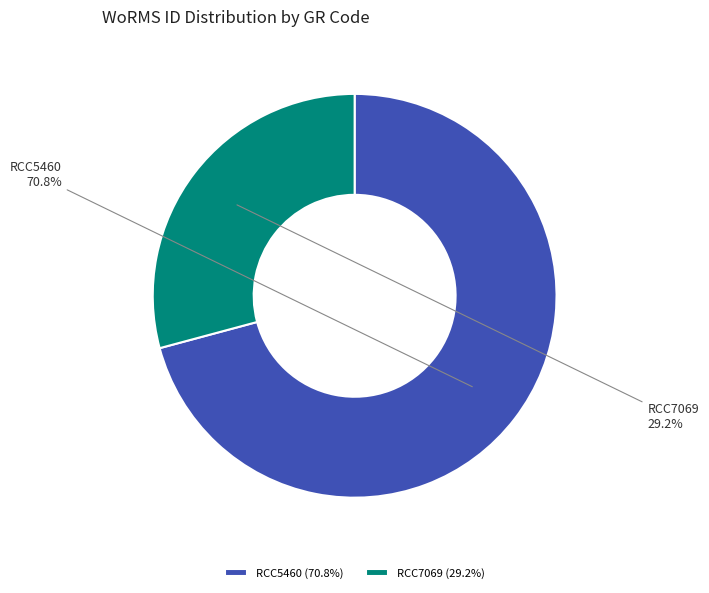

To the nearest percent, what percentage of the pie is RCC7069?

29%